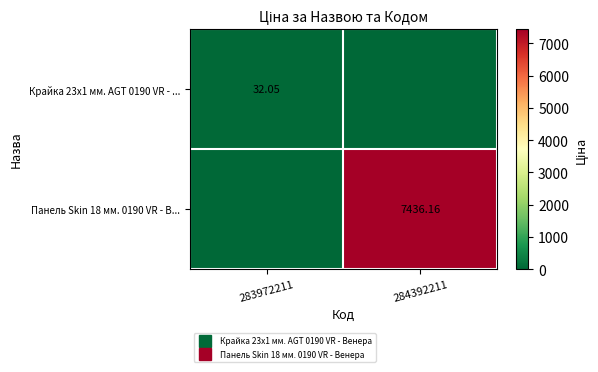

The value of Панель Skin 18 мм. 0190 VR - В... at 283972211 is 4520.5. True or false?

False